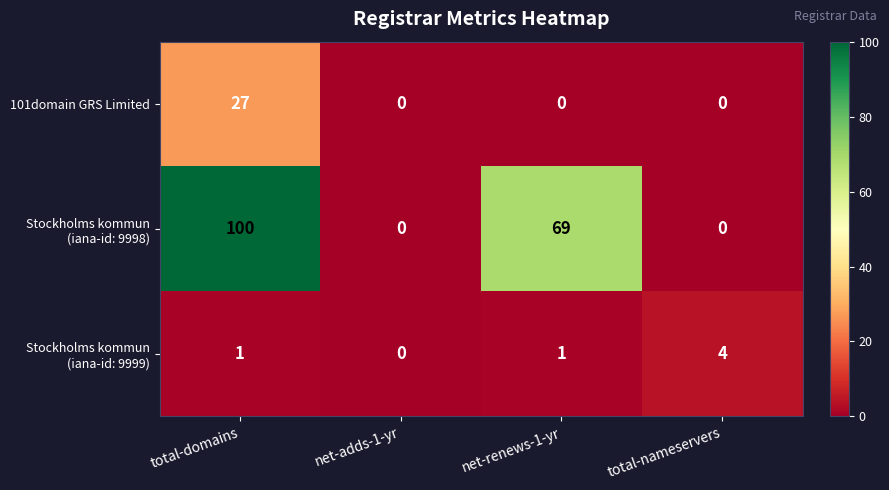

What is the maximum value shown in the chart?

100